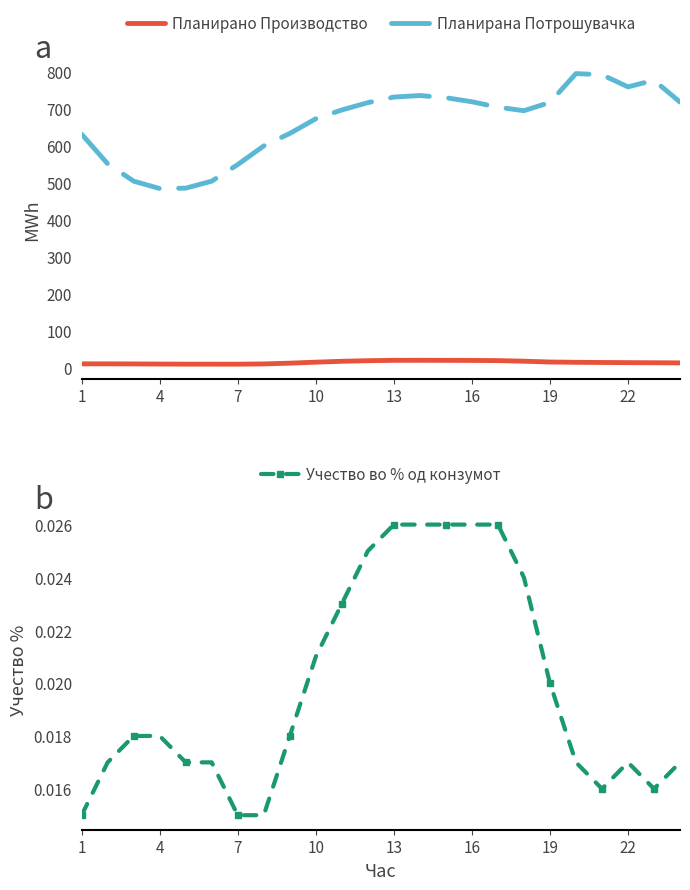

The value of Планирана Потрошувачка at 16 is 718.6. True or false?

True